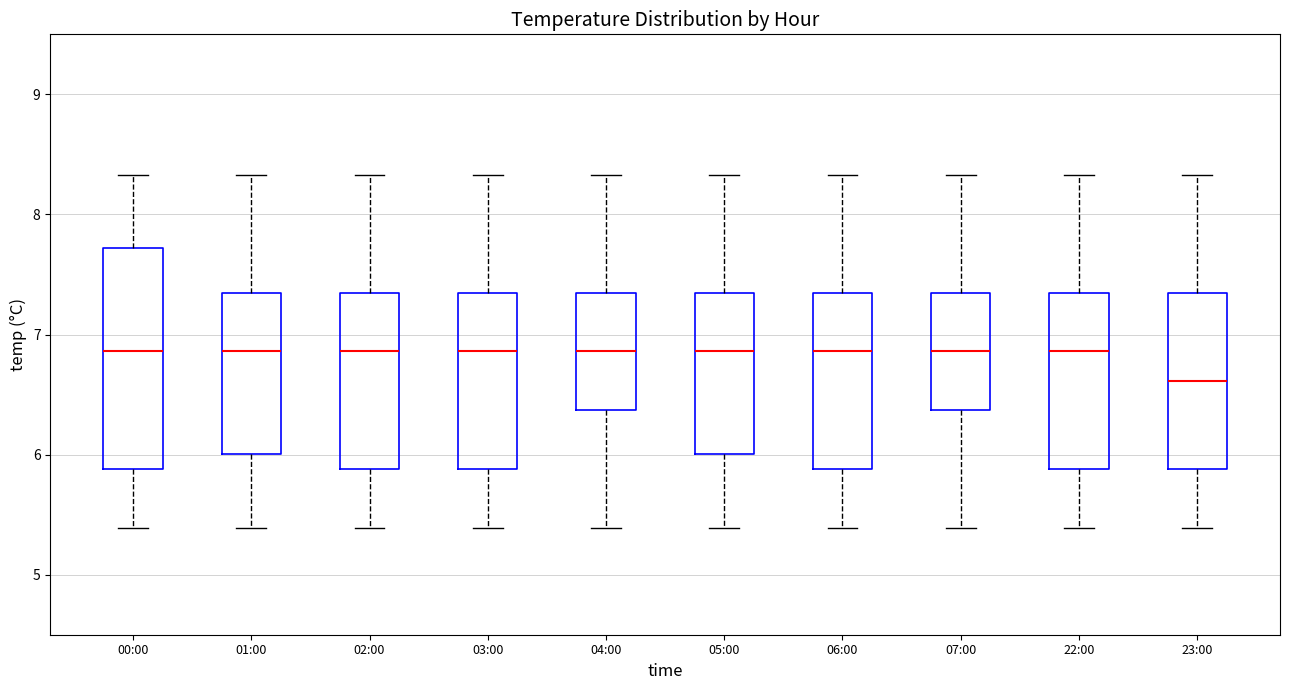

Which box is the tallest, from its lower edge to its upper edge?

00:00